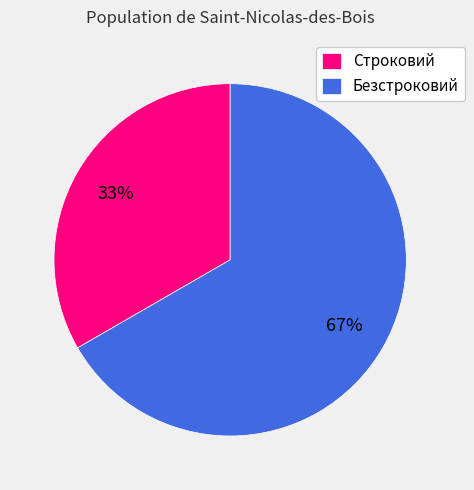

Is it true that Безстроковий is 55% of the pie?

False